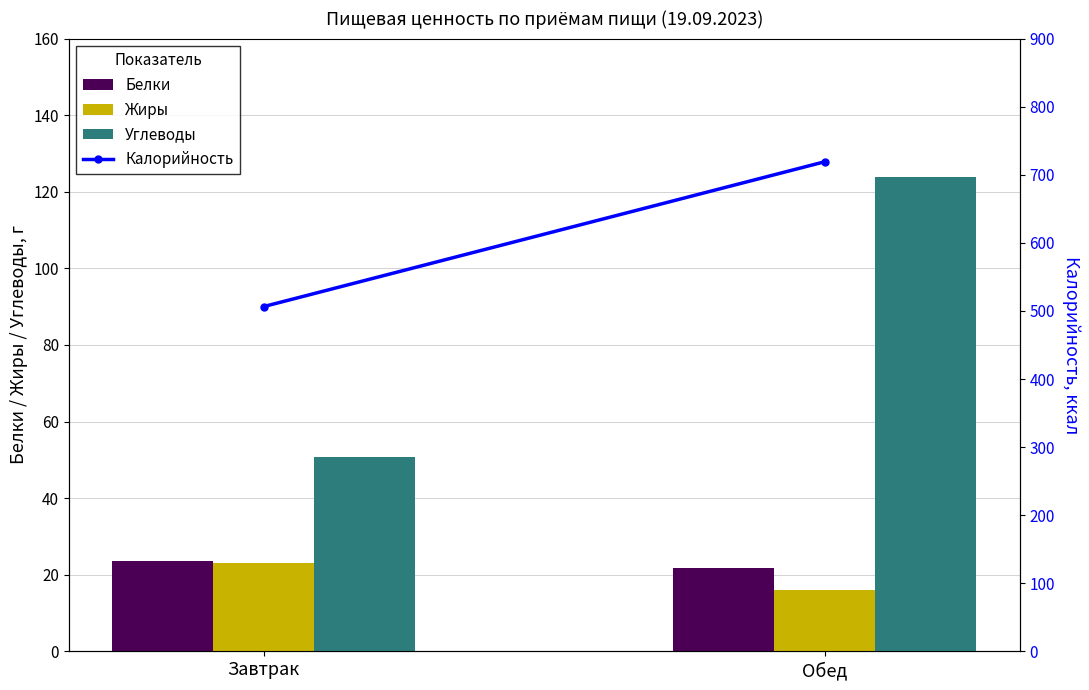

At which label is Жиры closest to 19?

Обед